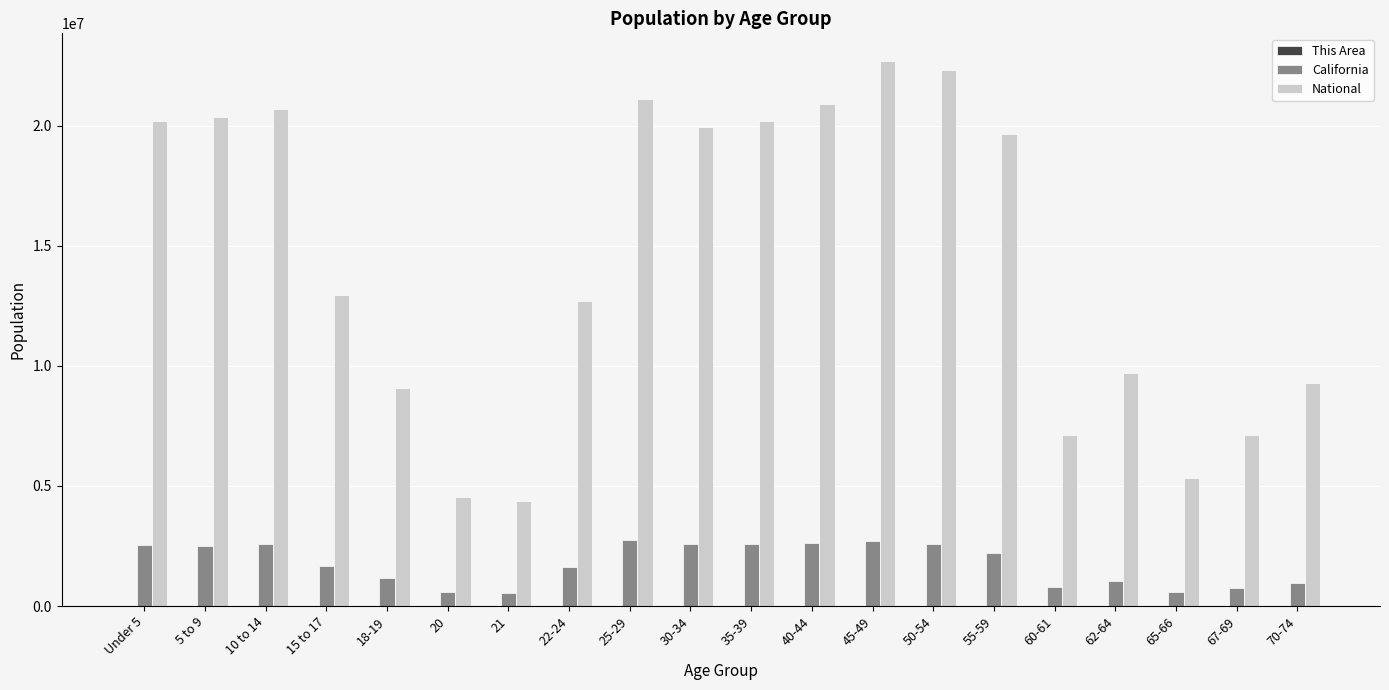

Which series has the largest total across all categories?

National